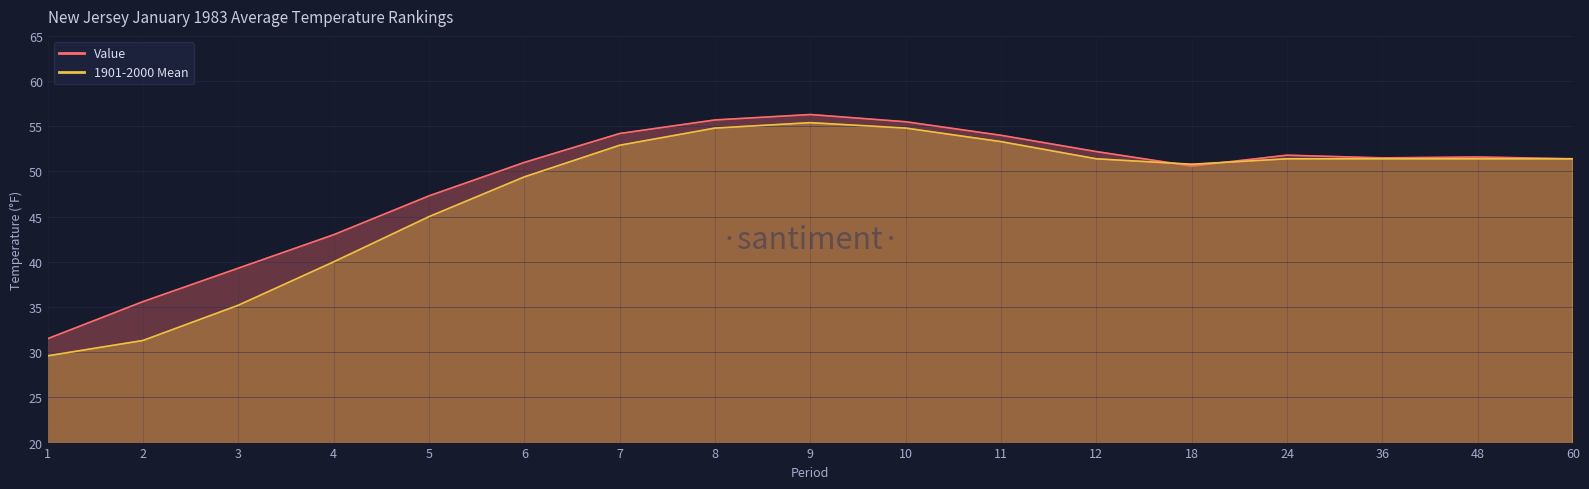

What is the total value across all series at 7?

107.1